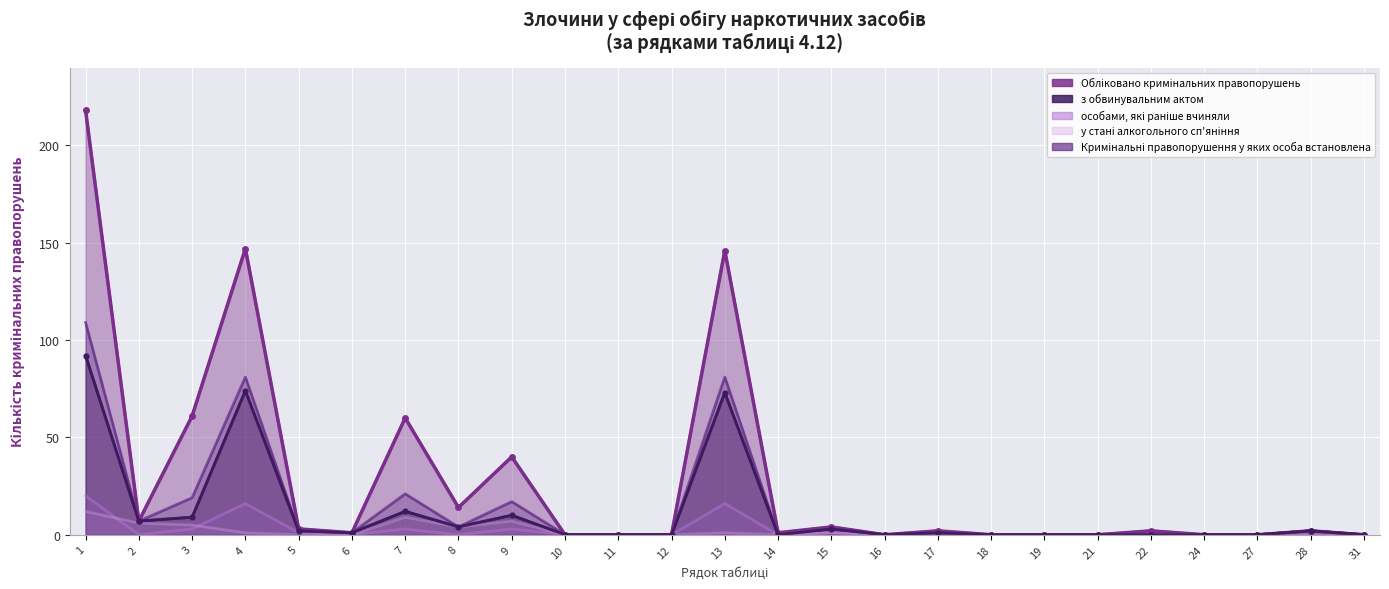

What are all the series names shown in the legend?

Обліковано кримінальних правопорушень, з обвинувальним актом, особами, які раніше вчиняли, у стані алкогольного сп'яніння, Кримінальні правопорушення у яких особа встановлена